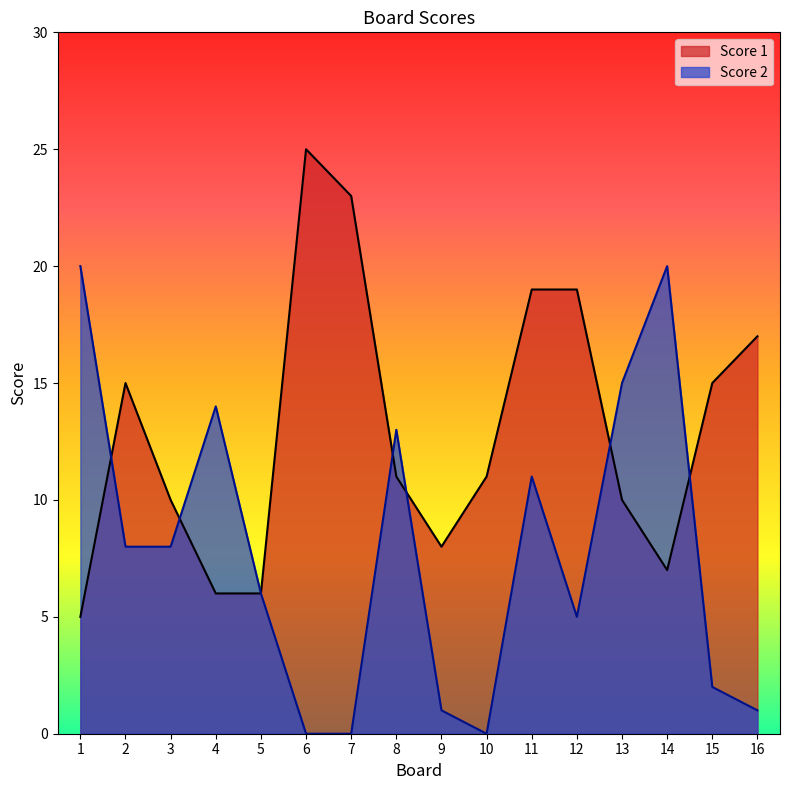

How many series are shown in this chart?

2